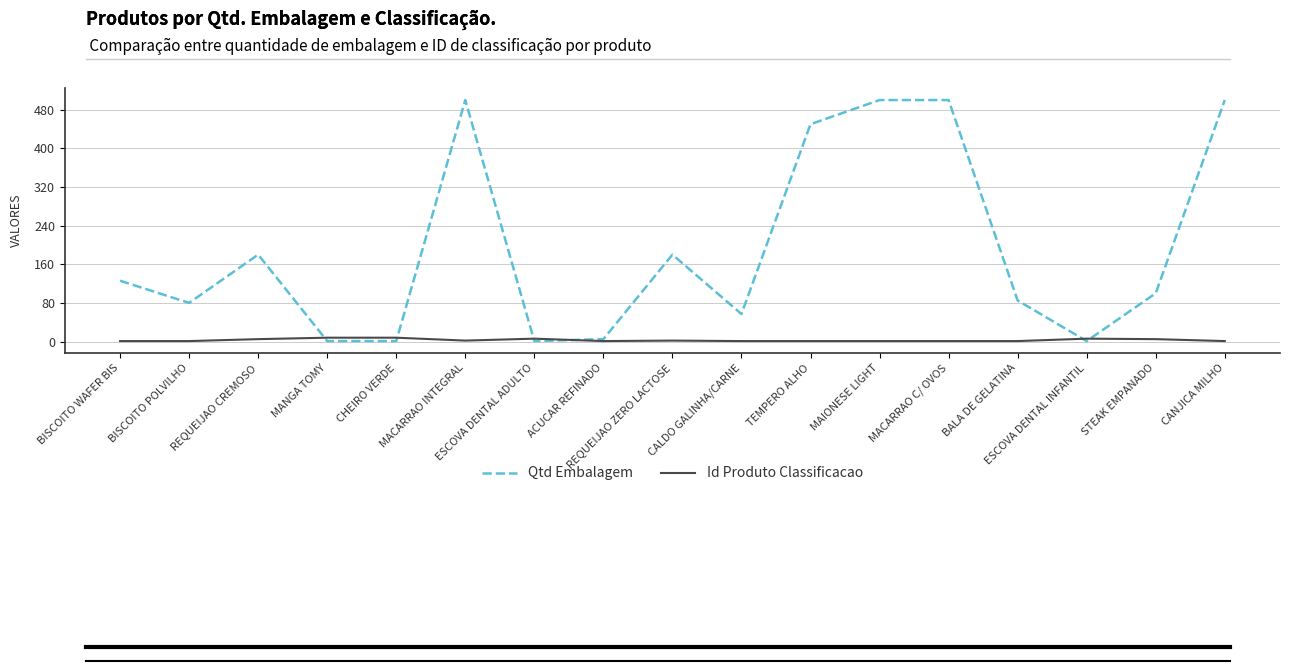

Which series has the largest range (max minus min)?

Qtd Embalagem